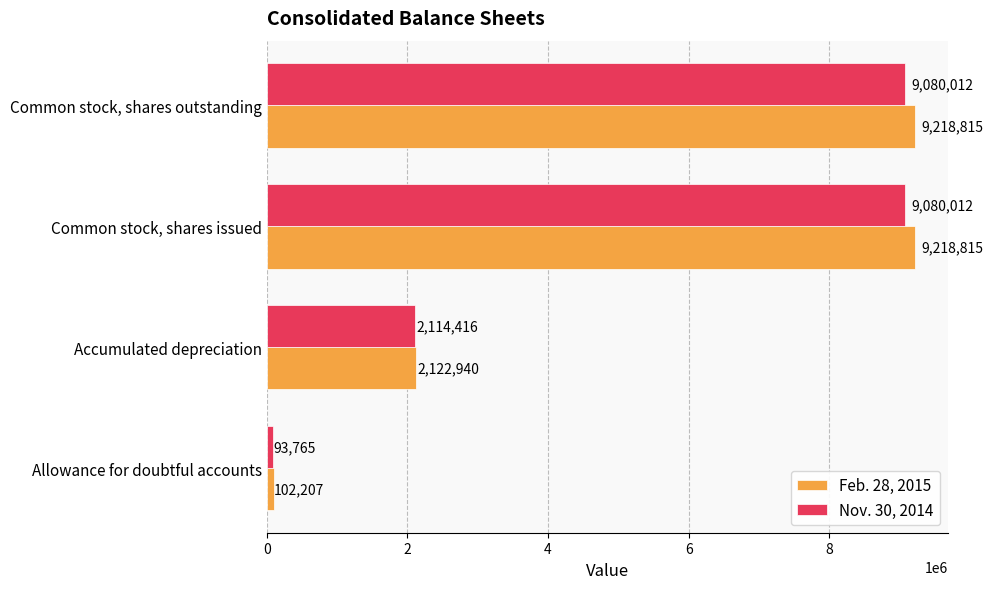

The value of Nov. 30, 2014 at Common stock, shares outstanding is 5862340. True or false?

False